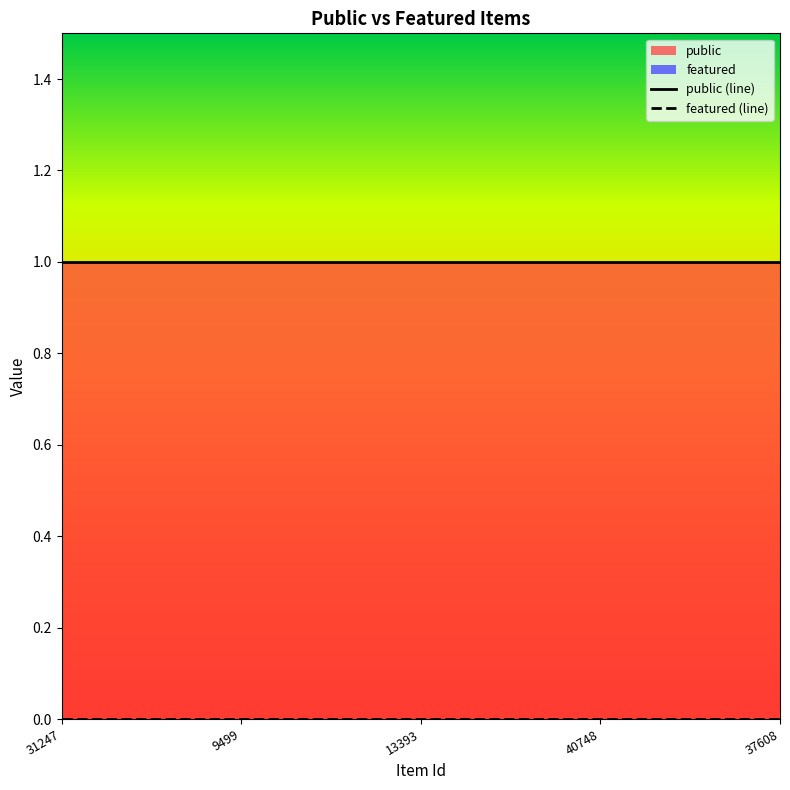

How many lines are shown in the chart?

2